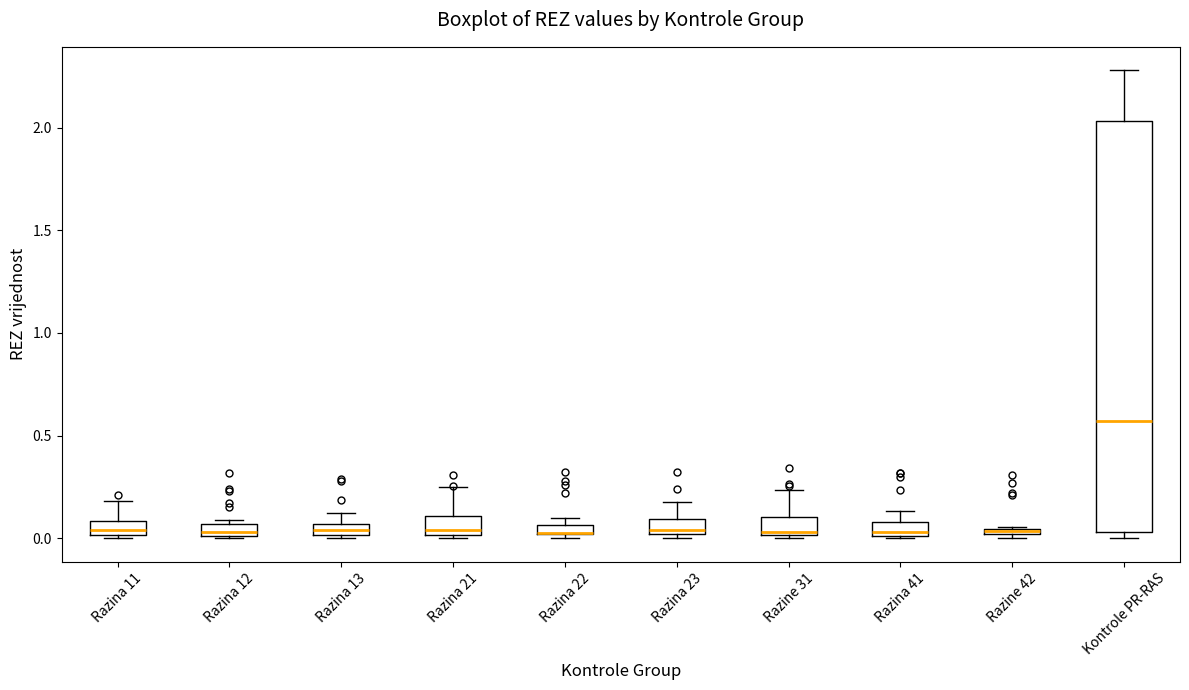

Where is the upper edge of the box for Razina 11 on the y-axis? The values are not printed on the chart, so give them approximately, as read against the axis.

0.10